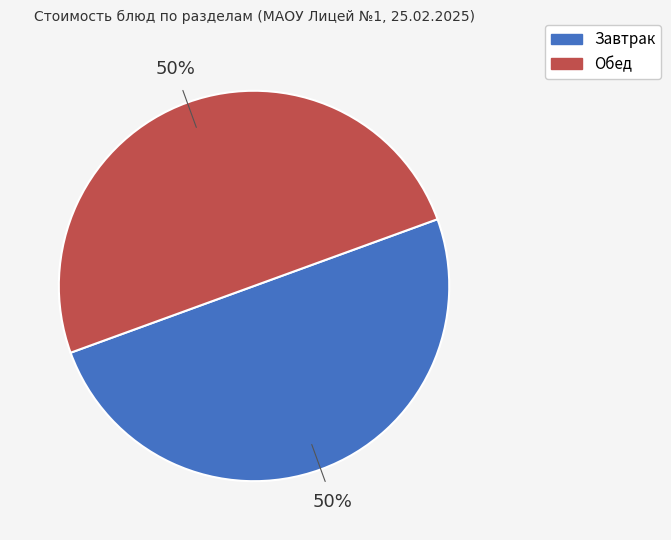

To the nearest percent, what is the average slice percentage?

50%